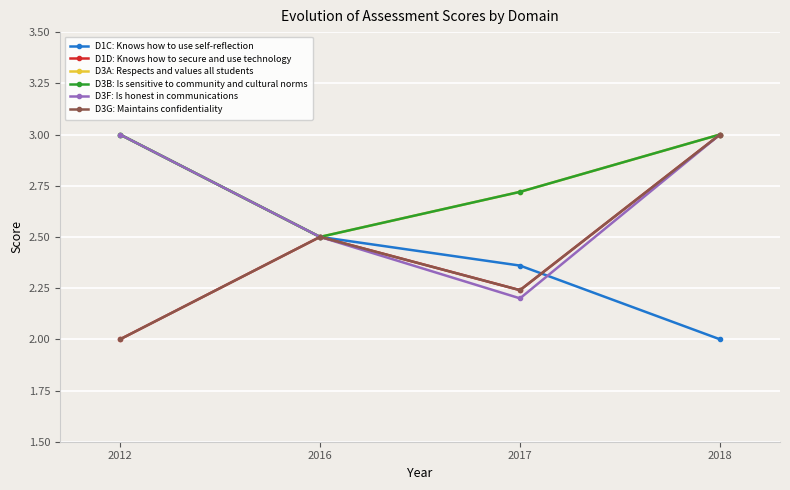

What is the value of the D3A: Respects and values all students point at the 4th from the left?

3.0